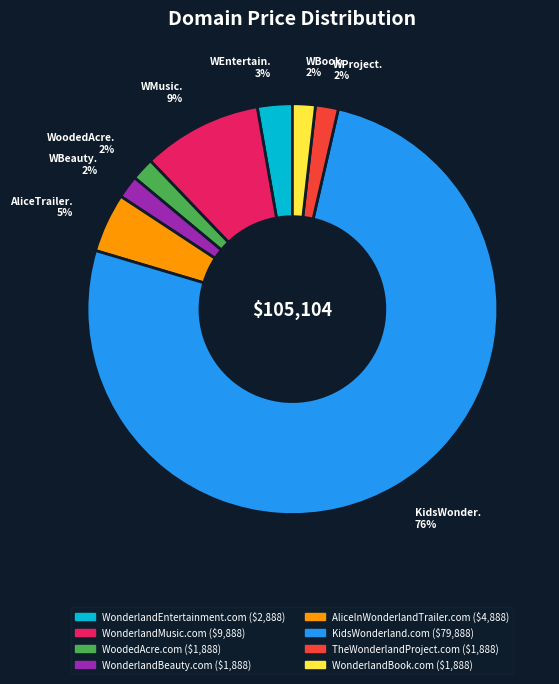

Is it true that AliceInWonderlandTrailer.com is 5% of the pie?

True